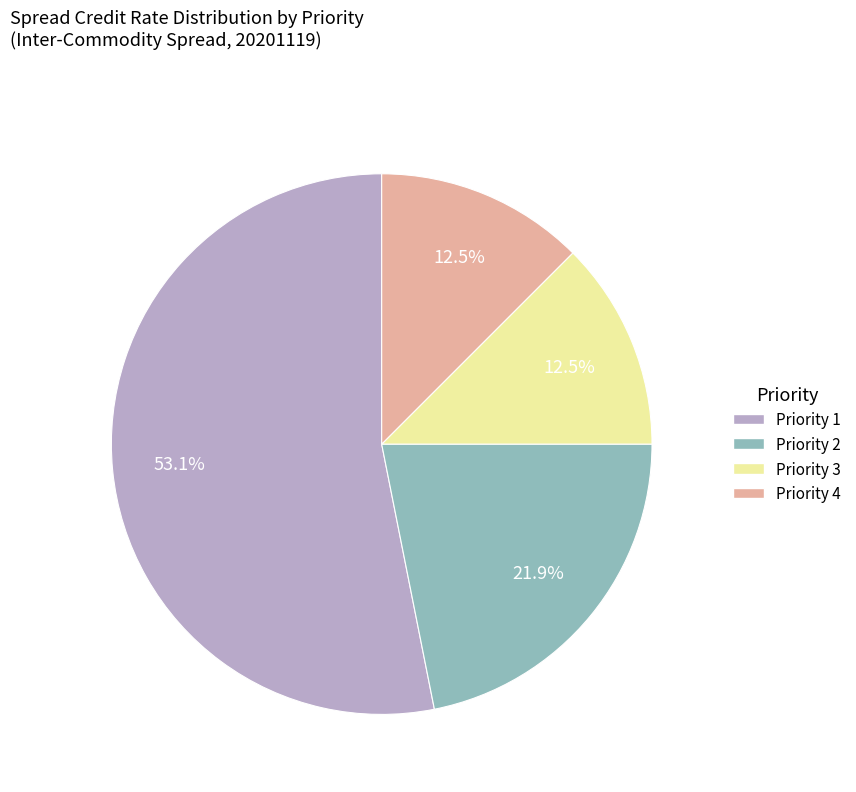

Does any single category account for the majority?

Yes